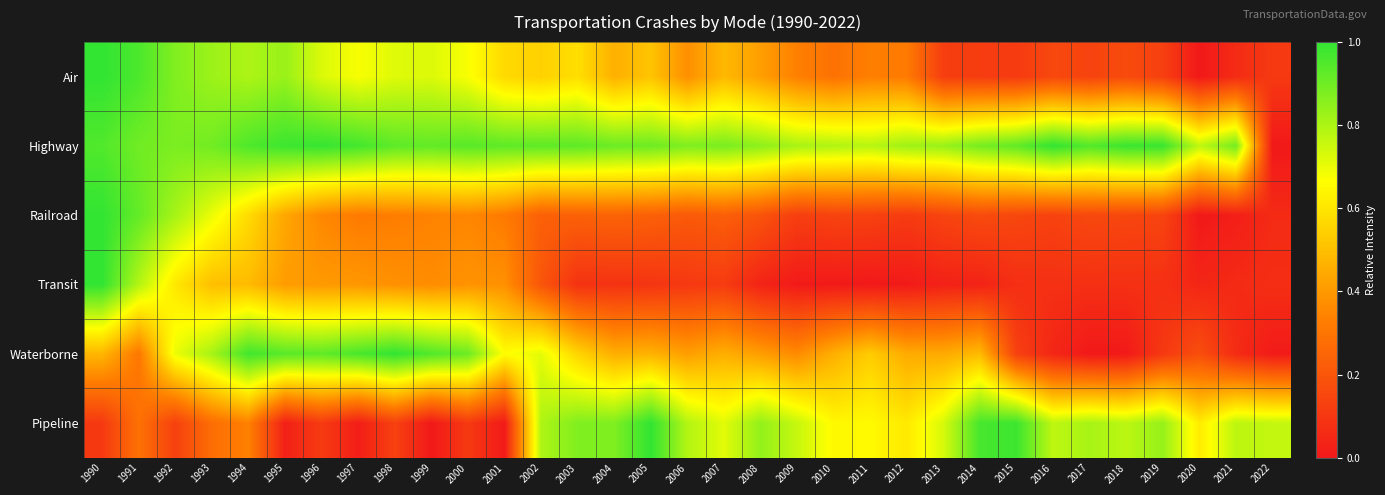

At how many categories does at least one series exceed 0?

33